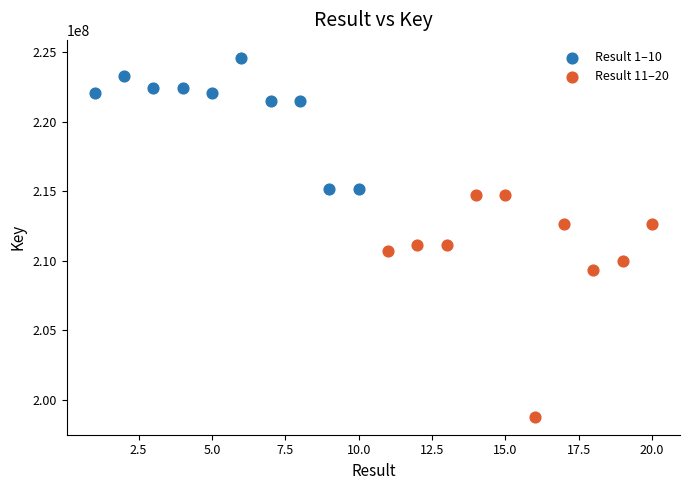

What are all the series names shown in the legend?

Result 1–10, Result 11–20